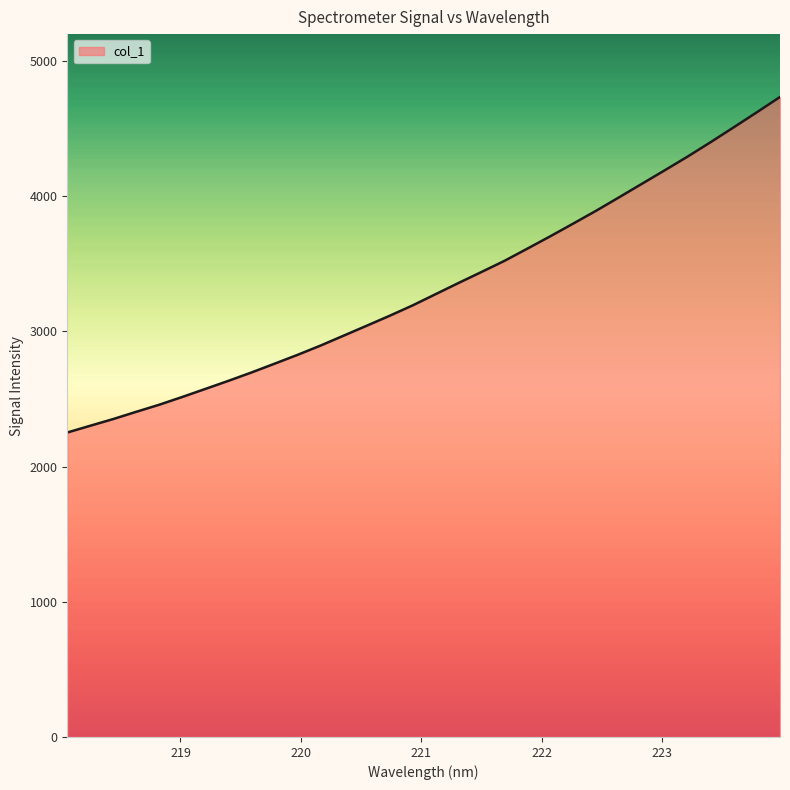

Between 219.9712 and 222.8355, which is larger?

222.8355